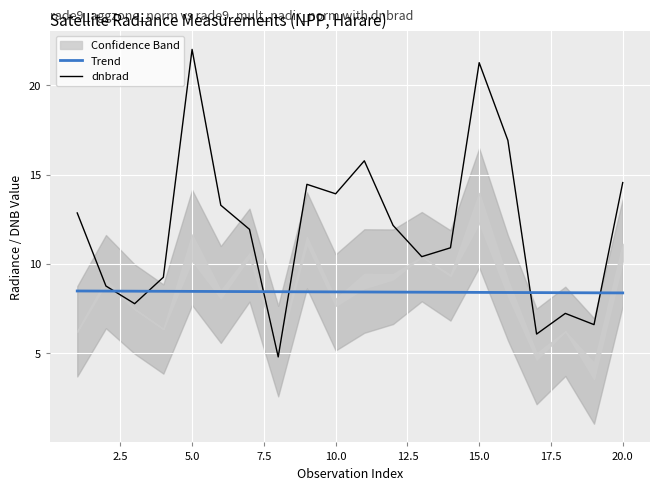

How many values in the dnbrad series are below 12?

10